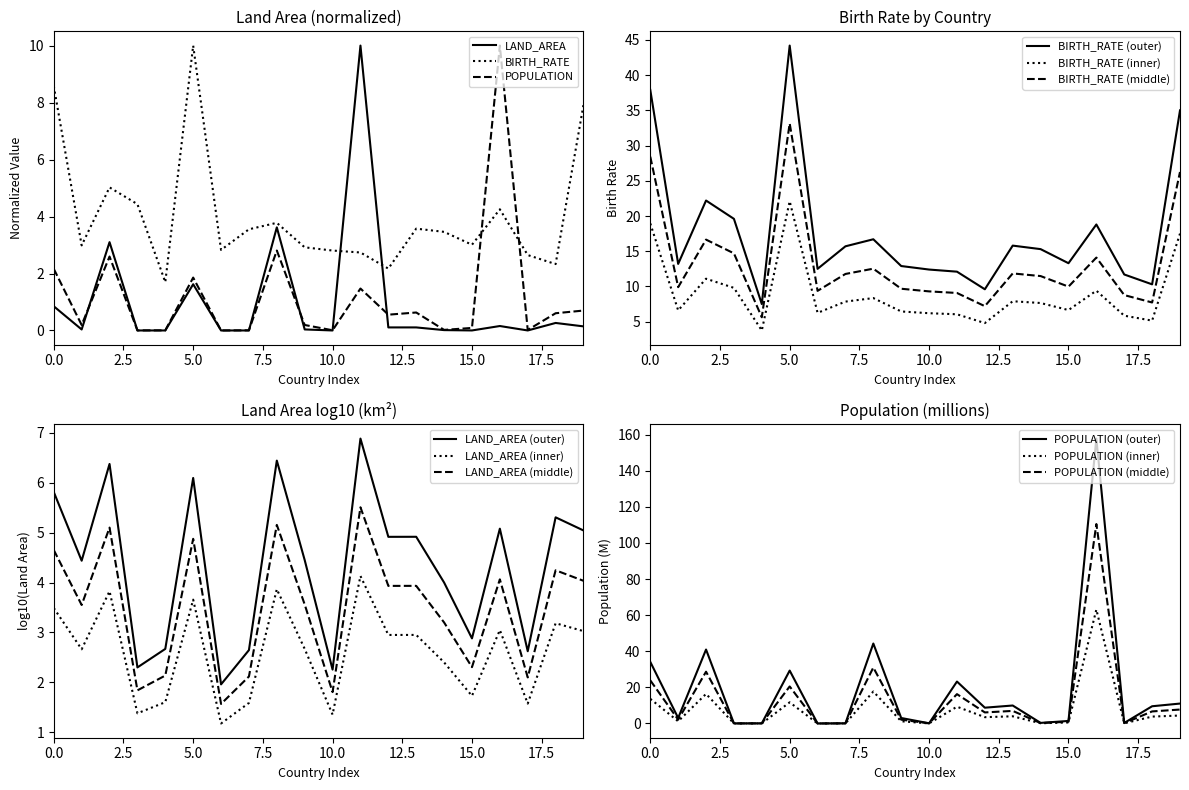

What is the average value of the LAND_AREA series?

1.0